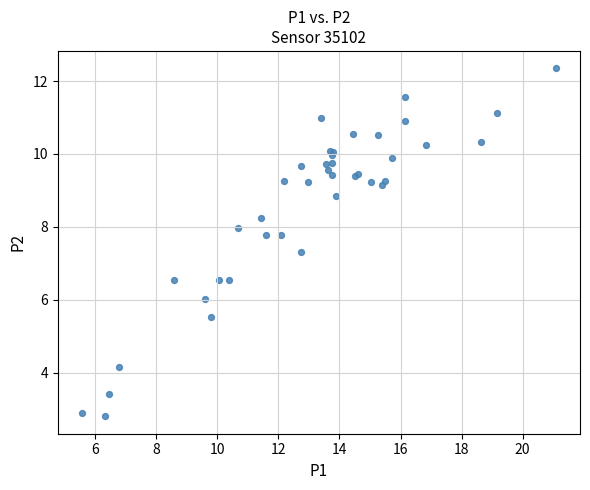

What Y value in the scatter plot is closest to 7?

7.3